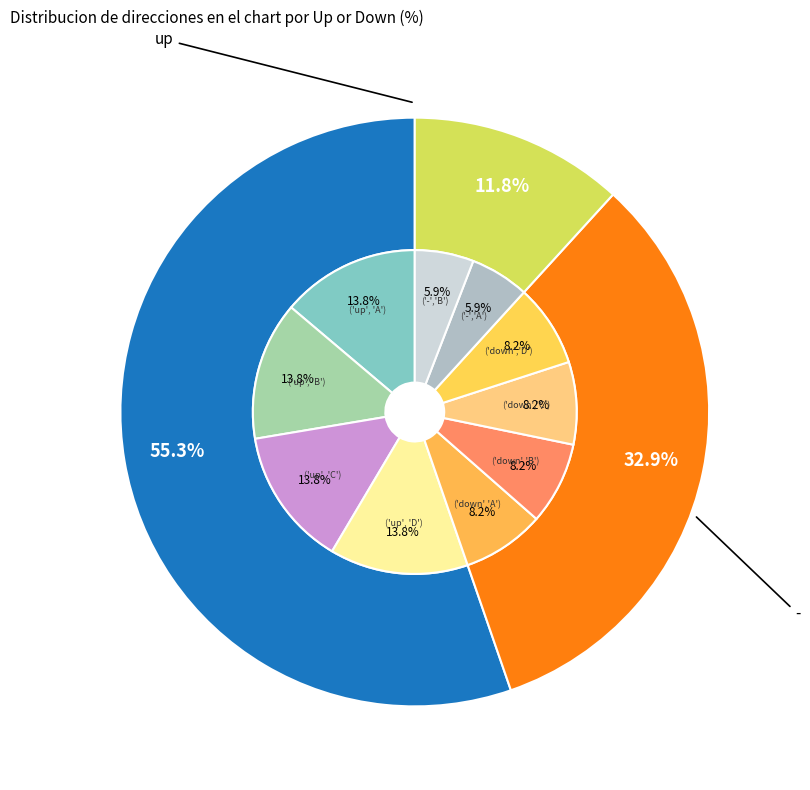

The up slice represents 55% of the pie. True or false?

True